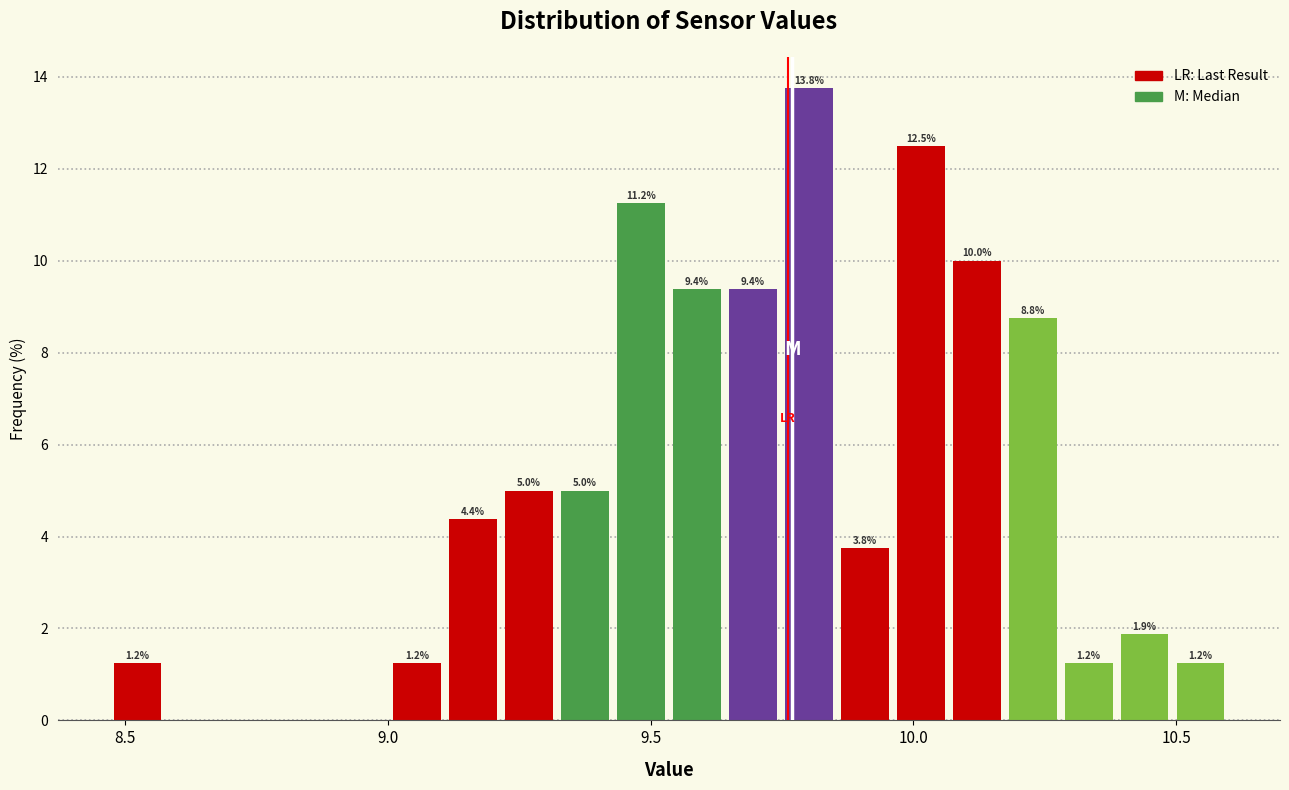

Read against the x-axis, roughly where is the centre of the tallest bar?

9.80